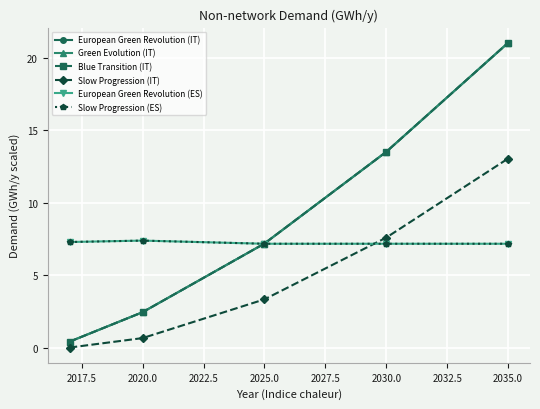

Count the European Green Revolution (ES) values in the range 7 to 8.

5